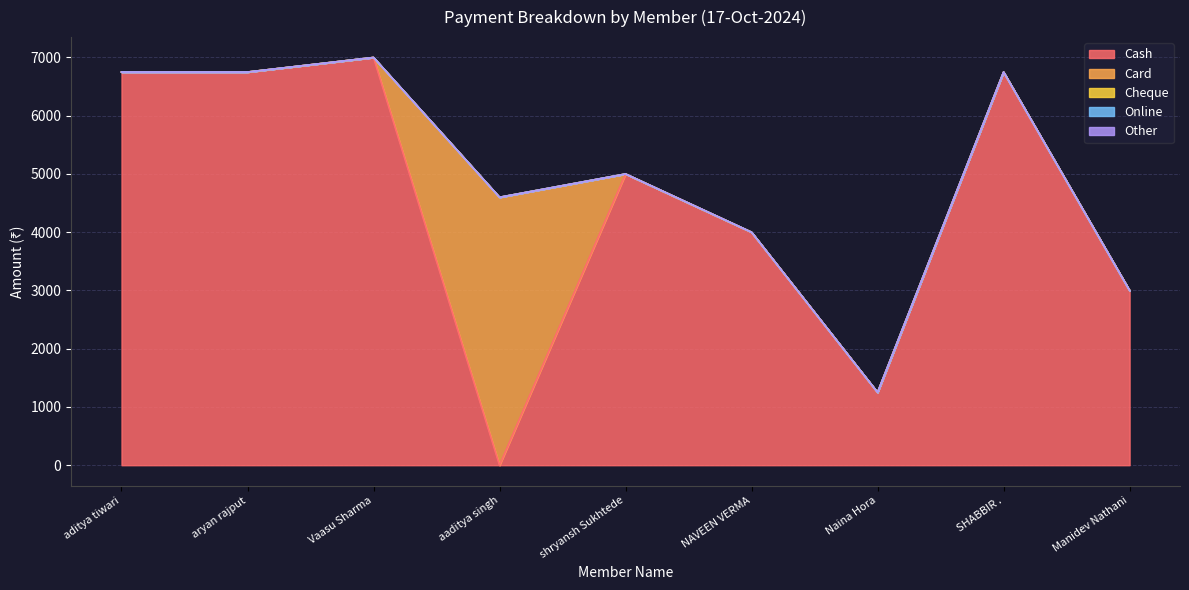

What is the label of the 3rd point from the left?

Vaasu Sharma